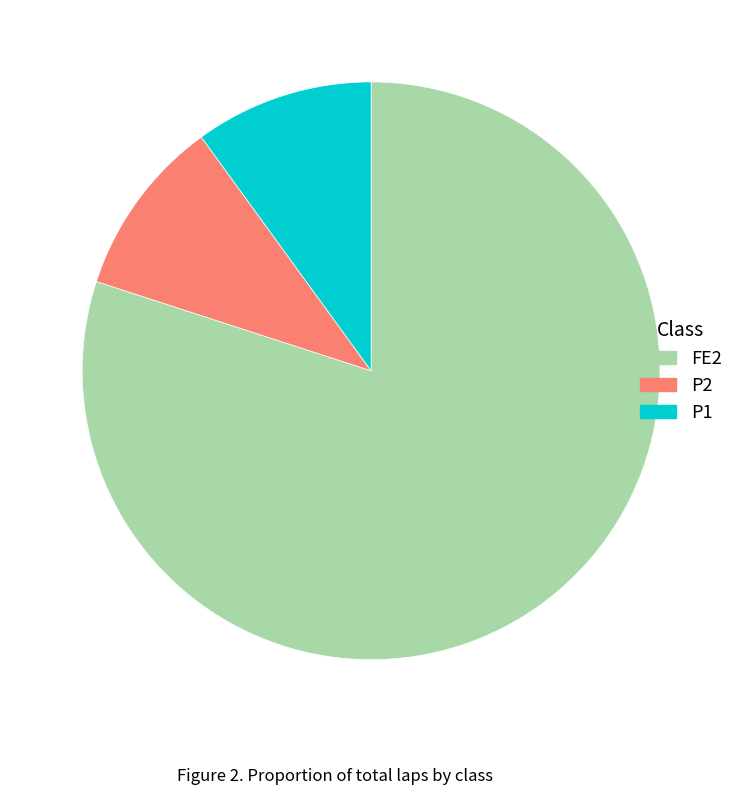

The P2 slice represents 5% of the pie. True or false?

False